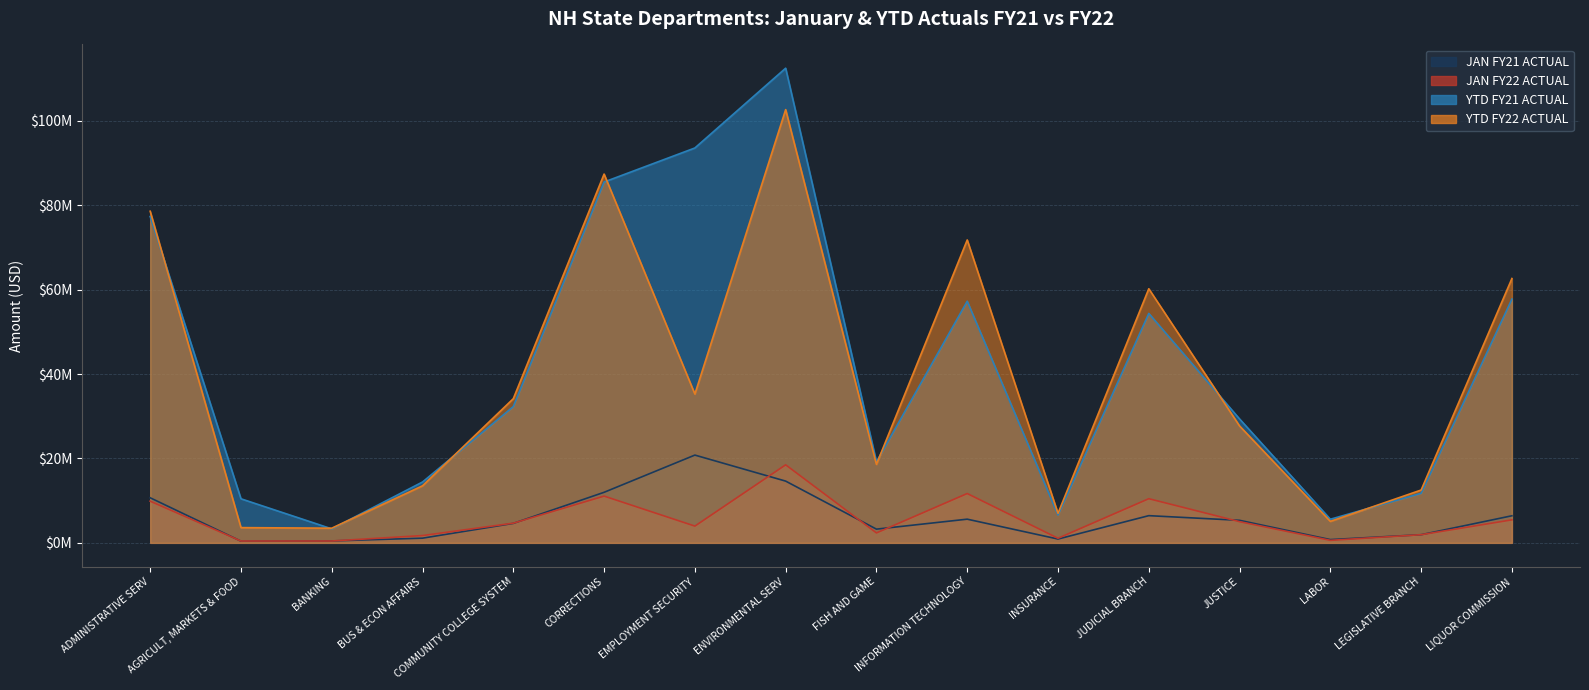

Reading left to right, what are all the values shown in this chart?

JAN FY21 ACTUAL: 10682858	401365	457428	1113815	4613333	11979208	20798303	14632131	3252300	5613003	907107	6446363	5340096	776227	1930105	6419128
JAN FY22 ACTUAL: 9879334	436292	444441	1728933	4666667	11084250	3972414	18491977	2358129	11690435	1091134	10465153	5023717	597426	1935552	5455342
YTD FY21 ACTUAL: 77320266	10444394	3318395	14423319	32293333	85500565	93562232	112470643	19205007	57255325	6612960	54366995	29360635	5595176	11752418	57759011
YTD FY22 ACTUAL: 78576974	3612805	3478258	13526928	34166667	87380767	35265197	102652288	18599961	71770384	6997119	60205967	27698209	5093334	12515691	62635061